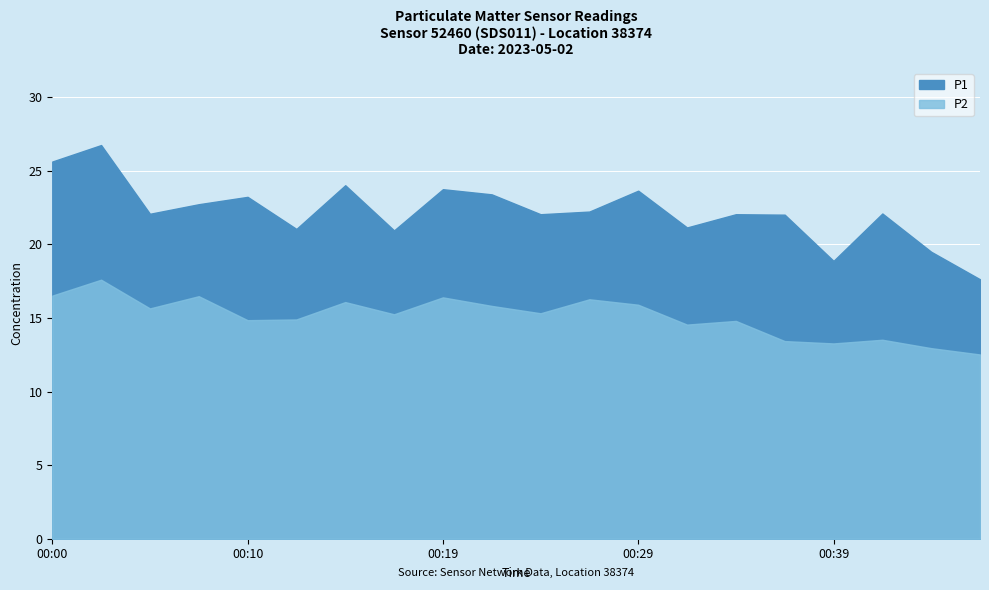

What is the difference between the maximum and minimum values in the P1 series?

9.1